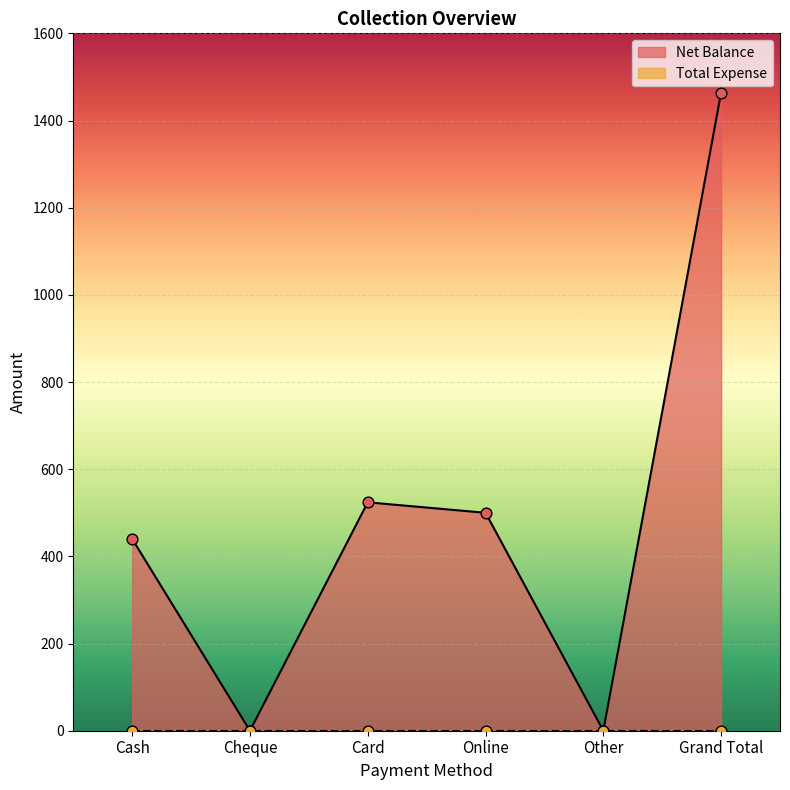

What is the change in value from Cash to Online?

+60